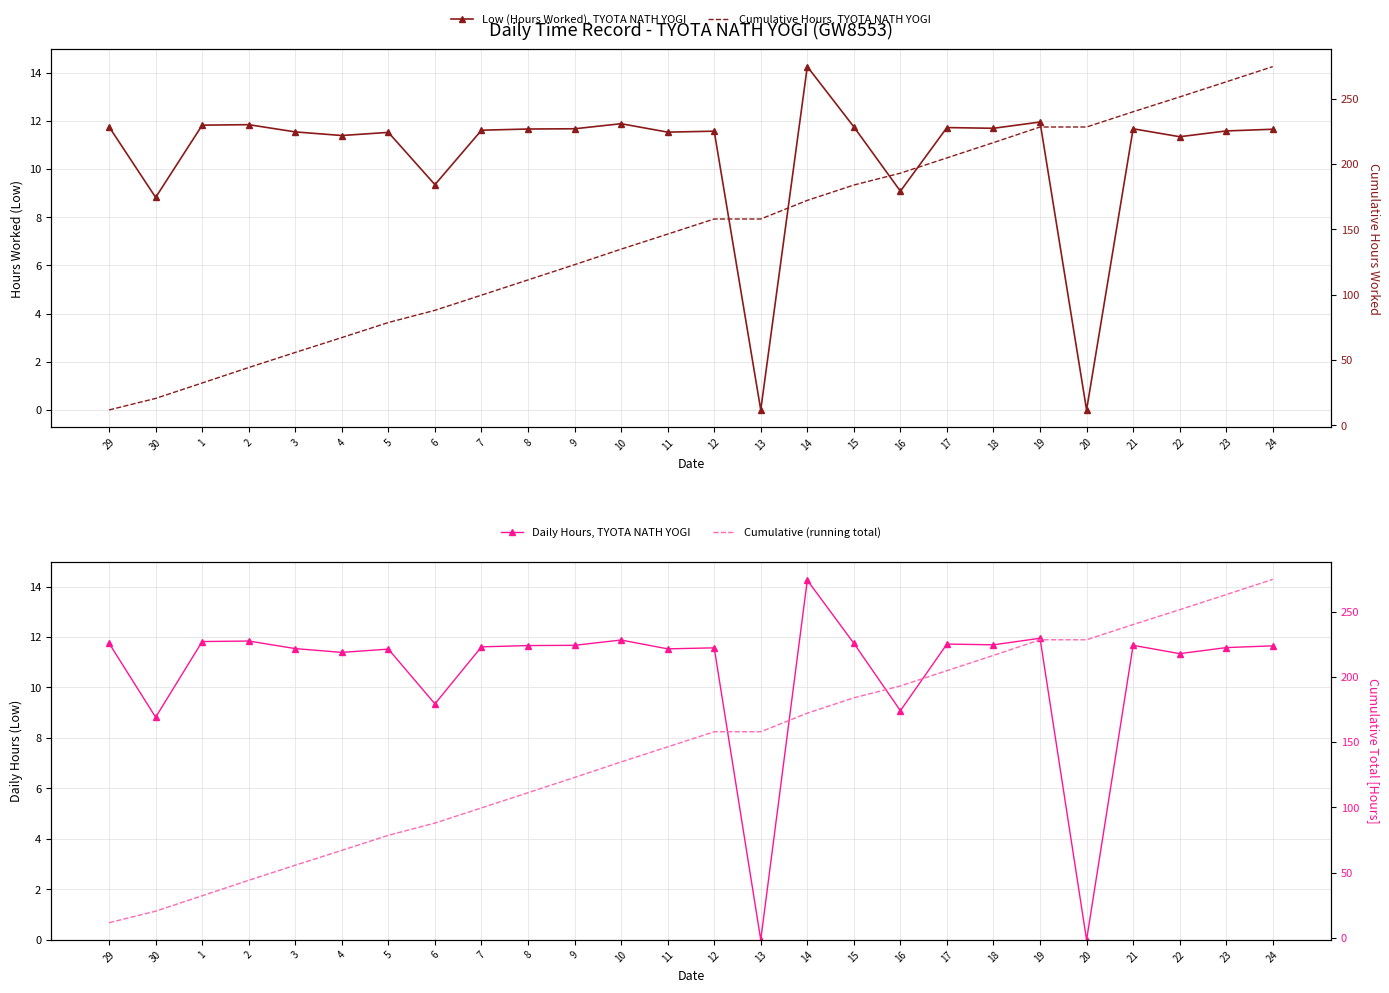

Reading left to right, transcribe all the data shown in this chart.

Low (Hours Worked), TYOTA NATH YOGI: 11.8	8.8	11.8	11.8	11.5	11.4	11.5	9.3	11.6	11.7	11.7	11.9	11.5	11.6	0.0	14.2	11.8	9.1	11.7	11.7	11.9	0.0	11.7	11.3	11.6	11.7
Daily Hours, TYOTA NATH YOGI: 11.8	8.8	11.8	11.8	11.5	11.4	11.5	9.3	11.6	11.7	11.7	11.9	11.5	11.6	0.0	14.2	11.8	9.1	11.7	11.7	11.9	0.0	11.7	11.3	11.6	11.7
Cumulative Hours, TYOTA NATH YOGI: 11.8	20.6	32.4	44.2	55.8	67.2	78.7	88.0	99.6	111.3	123.0	134.8	146.4	157.9	157.9	172.2	183.9	193.0	204.8	216.4	228.4	228.4	240.1	251.4	263.0	274.6
Cumulative (running total): 11.8	20.6	32.4	44.2	55.8	67.2	78.7	88.0	99.6	111.3	123.0	134.8	146.4	157.9	157.9	172.2	183.9	193.0	204.8	216.4	228.4	228.4	240.1	251.4	263.0	274.6